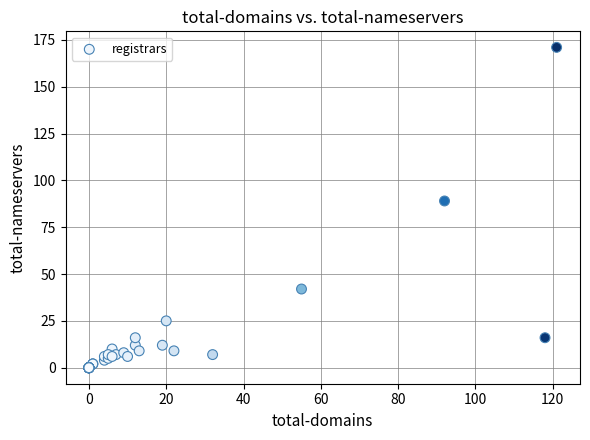

What Y value in the scatter plot is closest to 85?

89